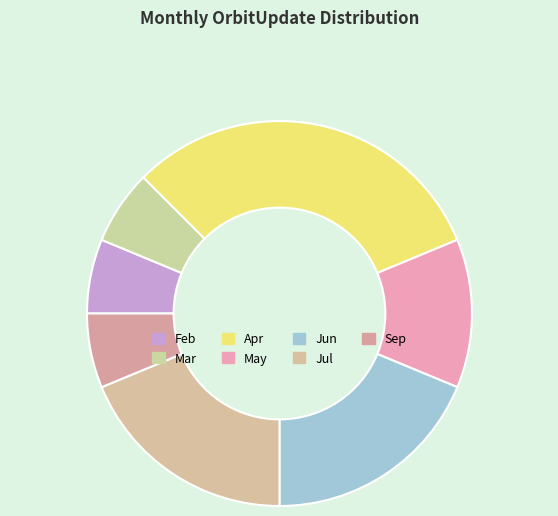

Is there any slice that represents more than half of the pie?

No